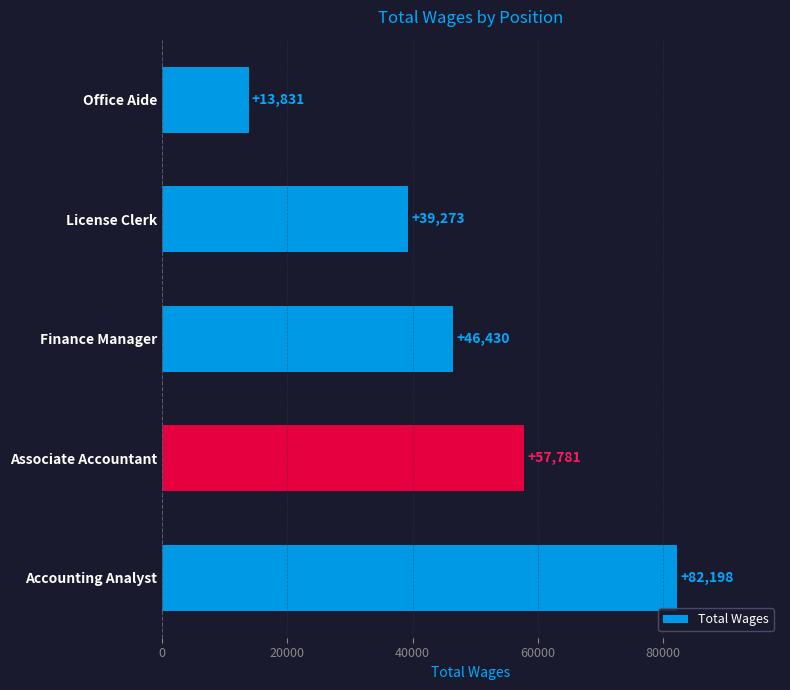

List the labels in order of value, smallest first.

Office Aide, License Clerk, Finance Manager, Associate Accountant, Accounting Analyst